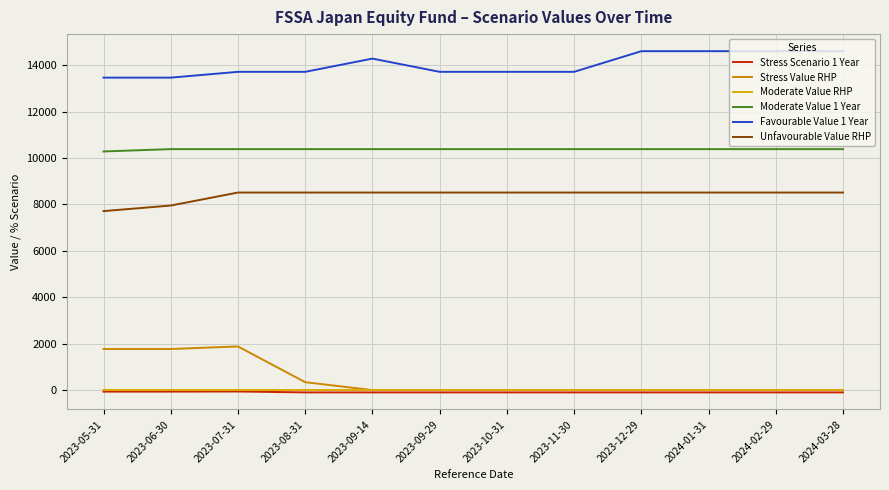

What is the total value across all series at 2023-05-31?

33158.4